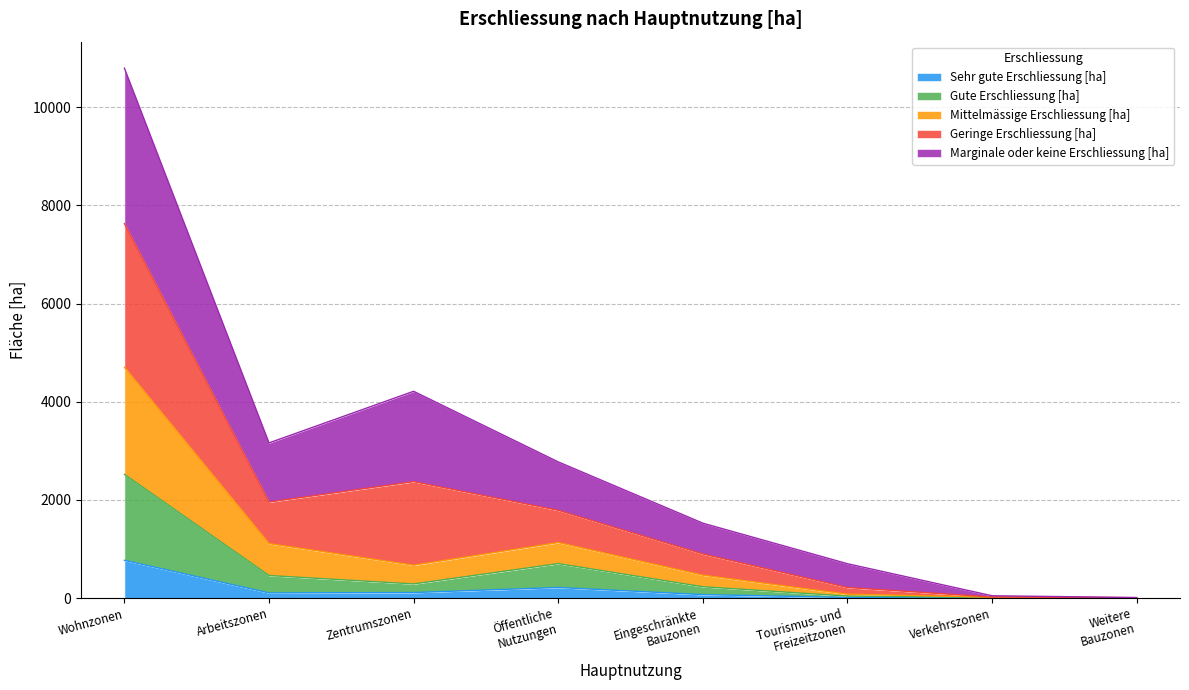

At which category is the sum across all series the highest?

Wohnzonen